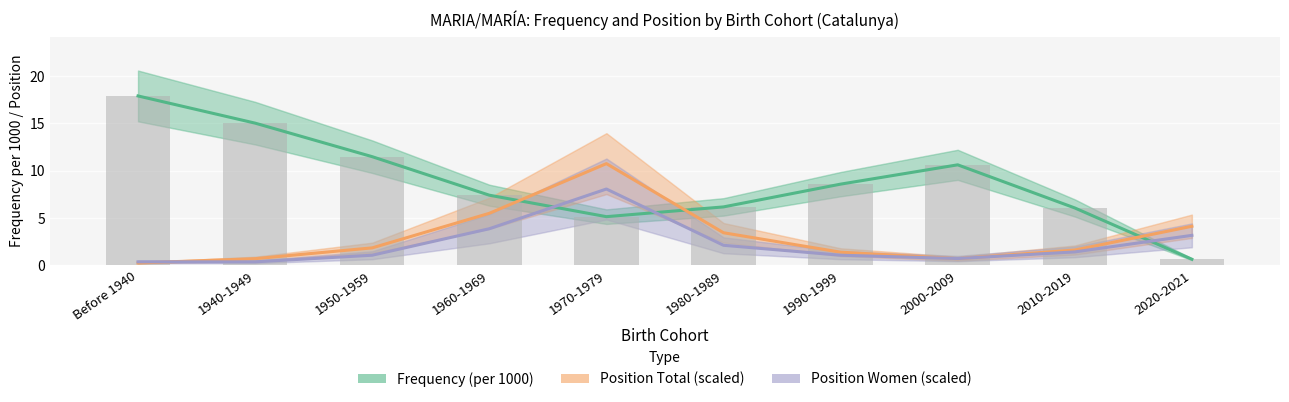

Where does the Position Total (scaled) series first go above 1?

1950-1959